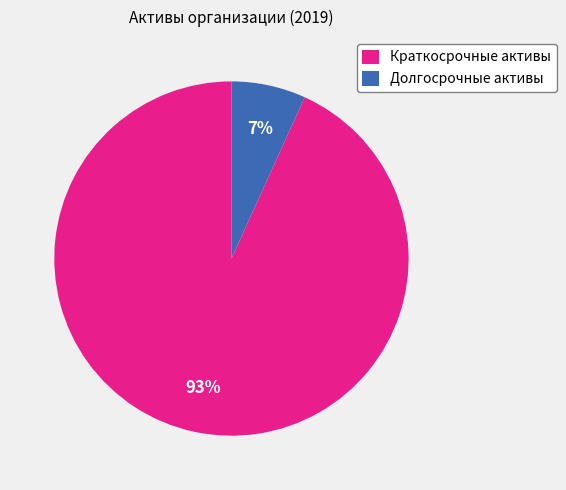

Which slice is the smallest?

Долгосрочные активы